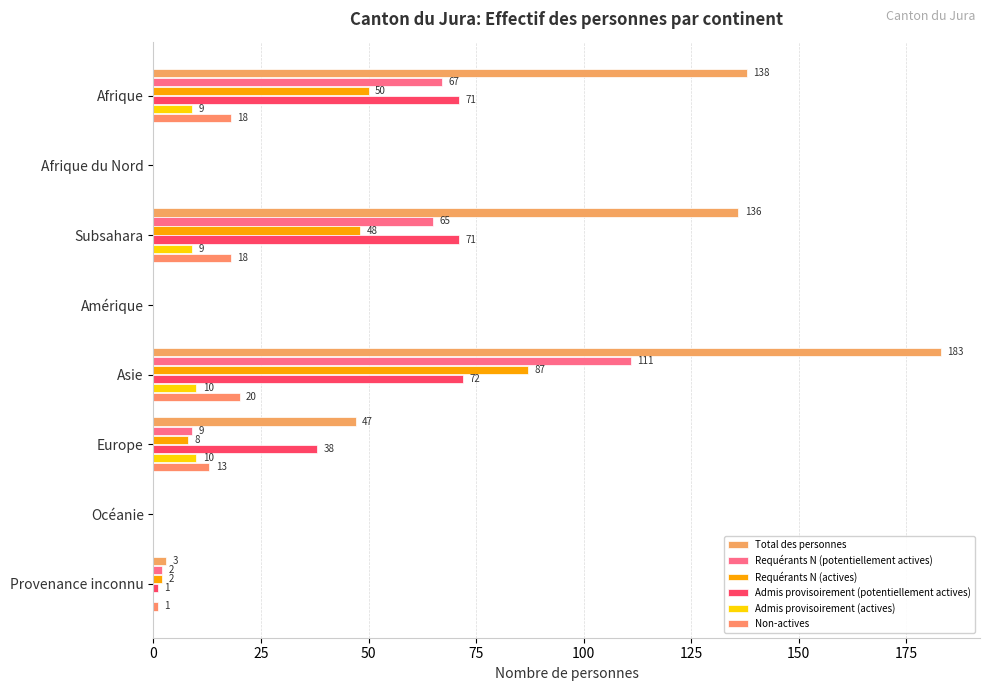

How many categories are shown in the chart?

8